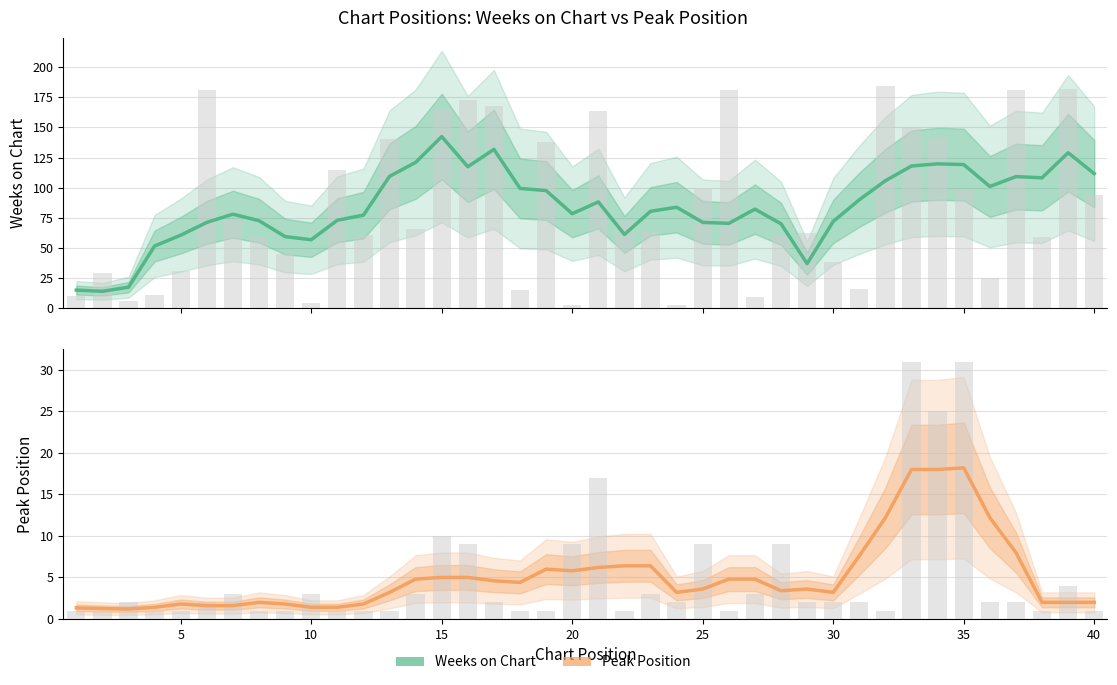

How many distinct data groups are displayed?

2